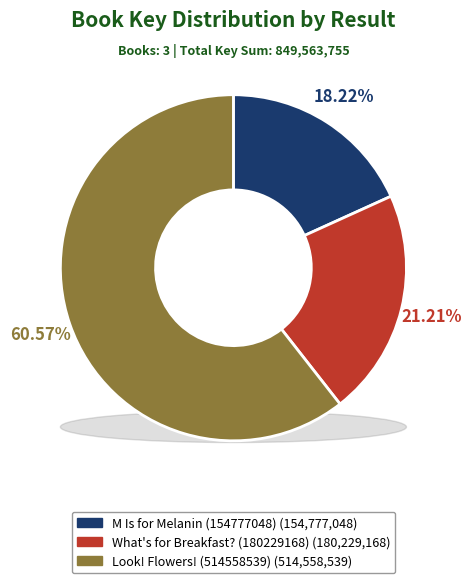

What is the ratio of the value at Look! Flowers! (514558539) to the value at M Is for Melanin (154777048)?

3.3